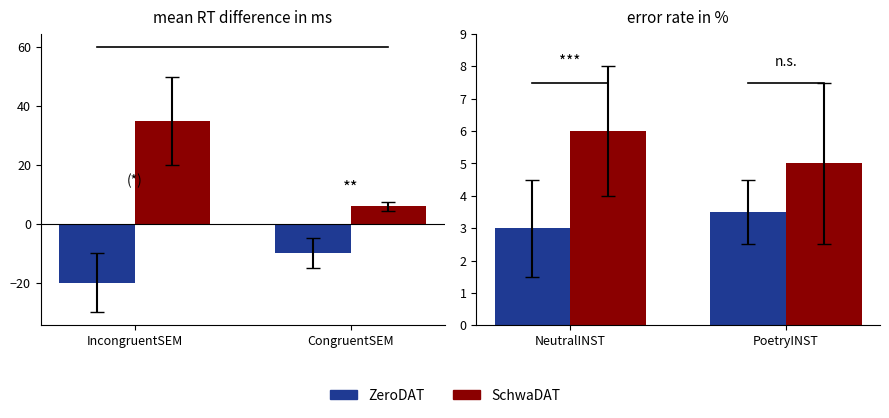

How many groups of bars are there?

2